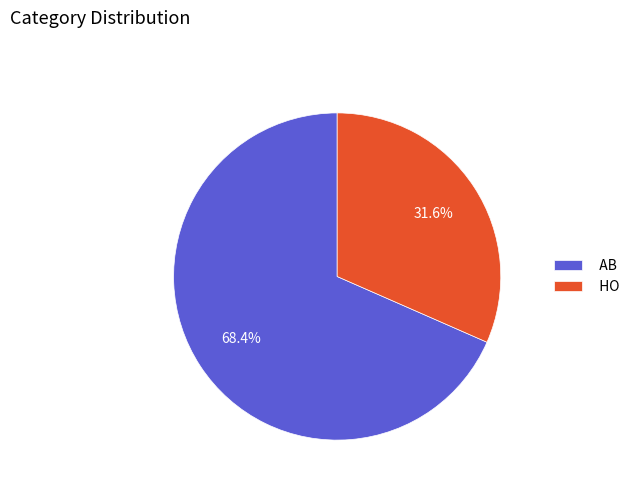

What is the smallest slice in the pie chart?

HO